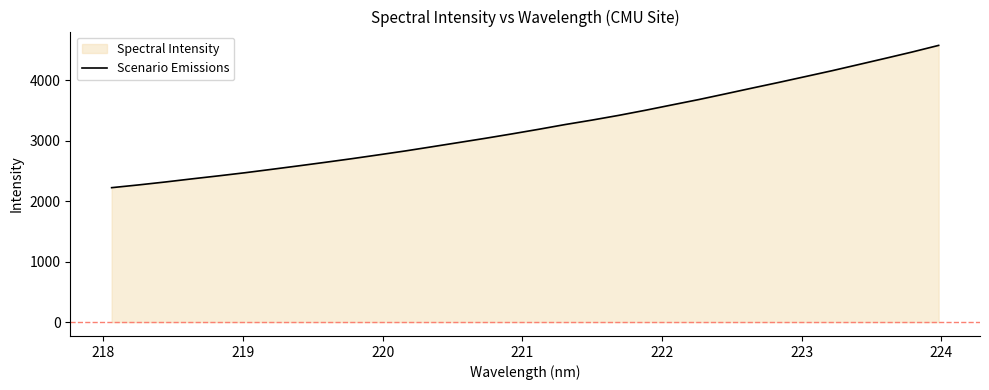

What is the minimum value shown in the chart?

2223.1